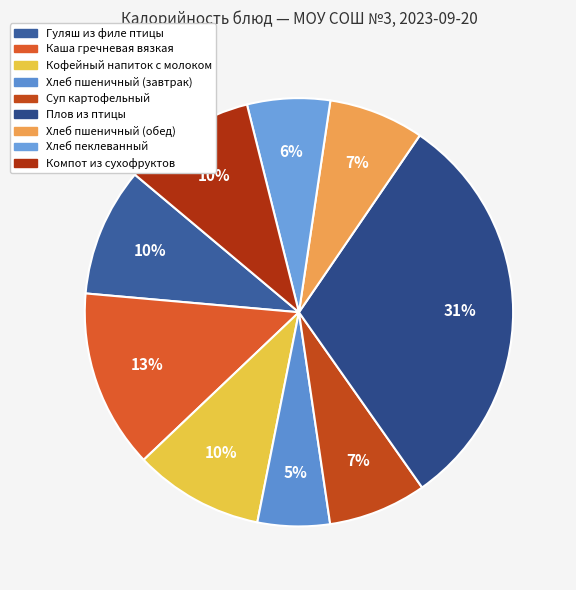

To the nearest percent, what is the combined percentage of Хлеб пшеничный (обед) and Суп картофельный?

15%